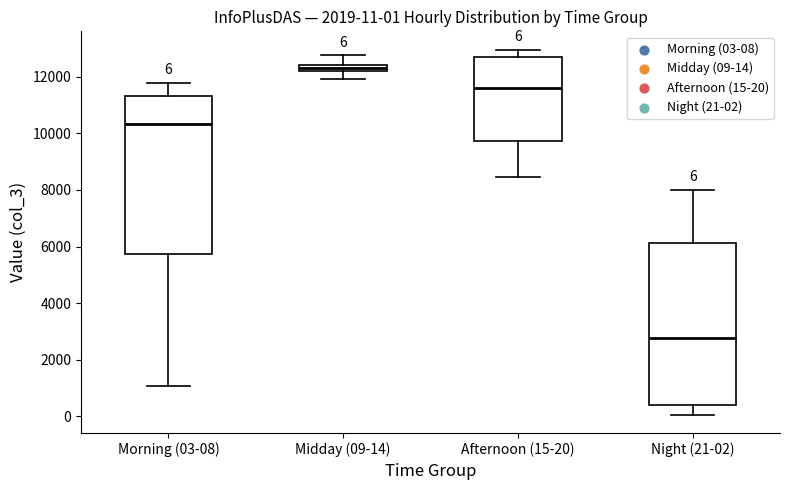

Which box has the lowest median line?

Night (21-02)